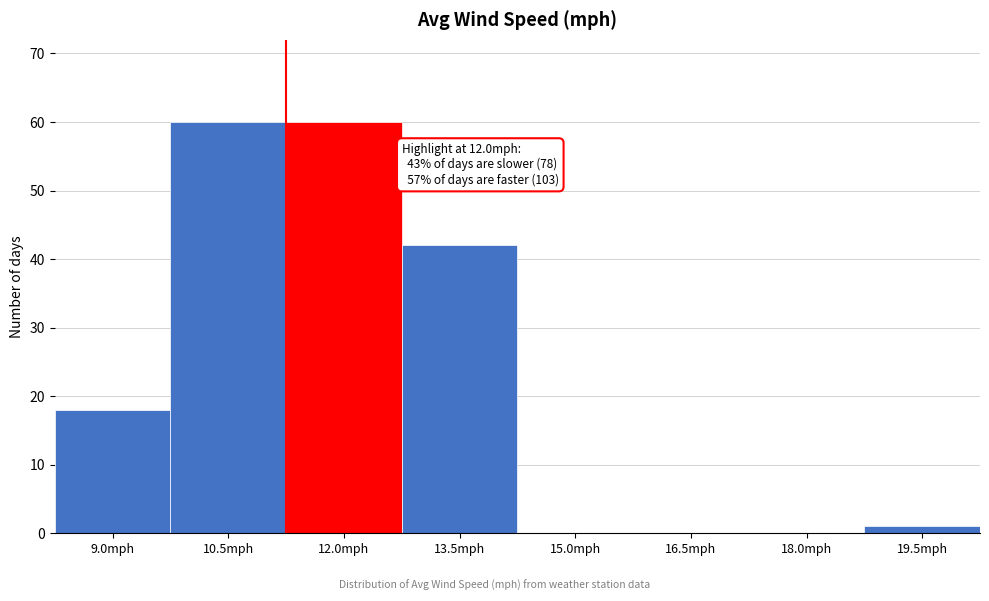

Reading right to left, transcribe all the data shown in this chart.

19.5mph=1	18.0mph=0	16.5mph=0	15.0mph=0	13.5mph=42	12.0mph=60	10.5mph=60	9.0mph=18